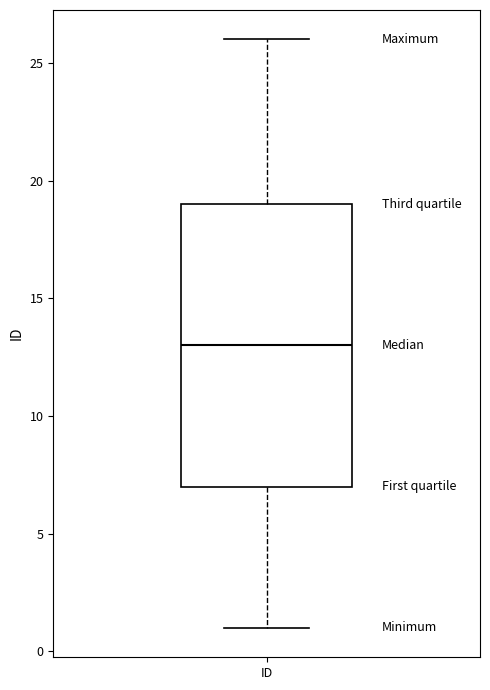

Where does the upper whisker of the box for ID end on the y-axis? The values are not printed on the chart, so give them approximately, as read against the axis.

26